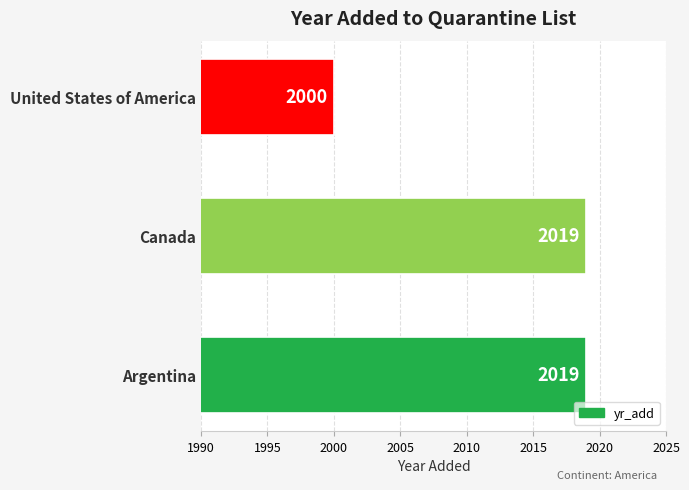

Where is the data nearest to the value 2009?

United States of America